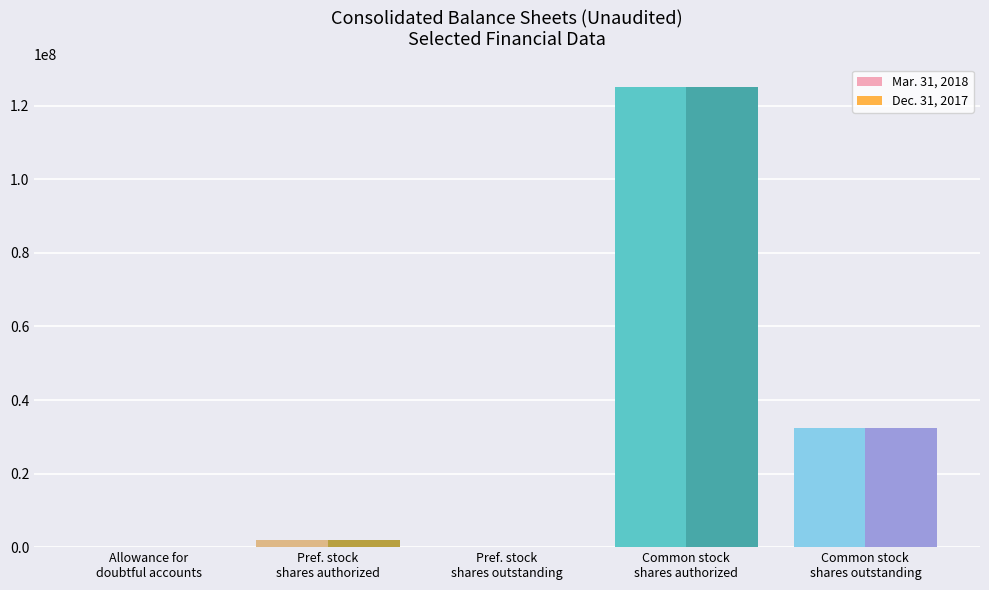

What is the maximum value shown in the chart?

125000000